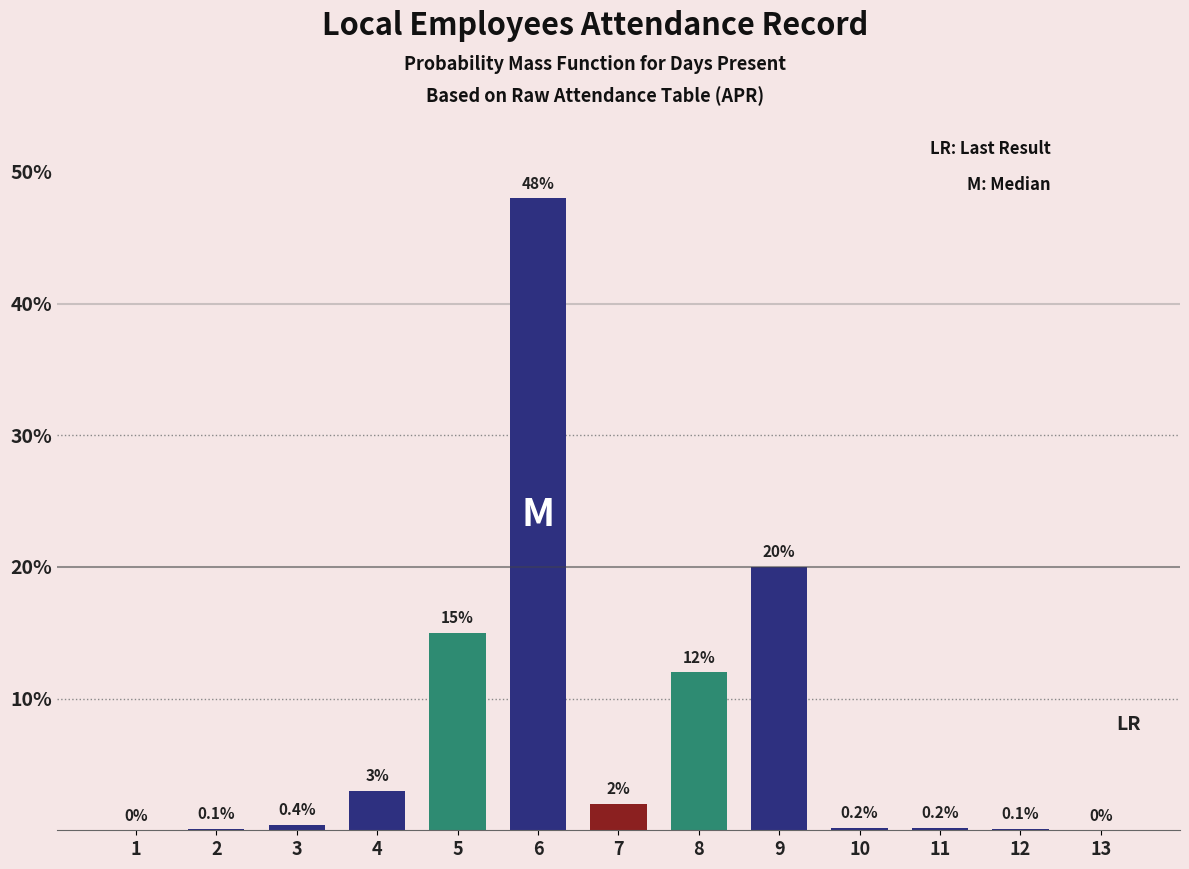

Reading right to left, what are all the values shown in this chart?

13=0.0	12=0.1	11=0.2	10=0.2	9=20.0	8=12.0	7=2.0	6=48.0	5=15.0	4=3.0	3=0.4	2=0.1	1=0.0